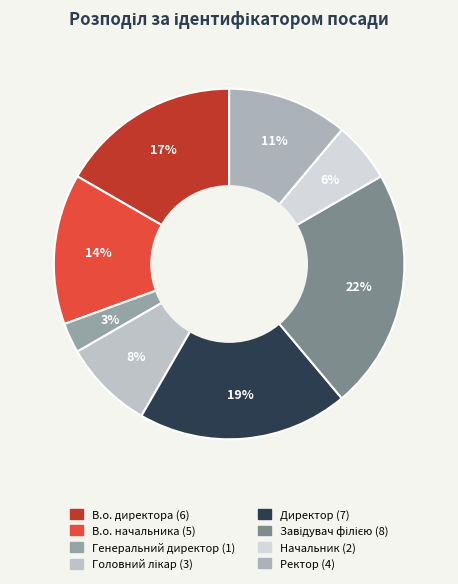

What percentage is NOT represented by Ректор?

88.9%